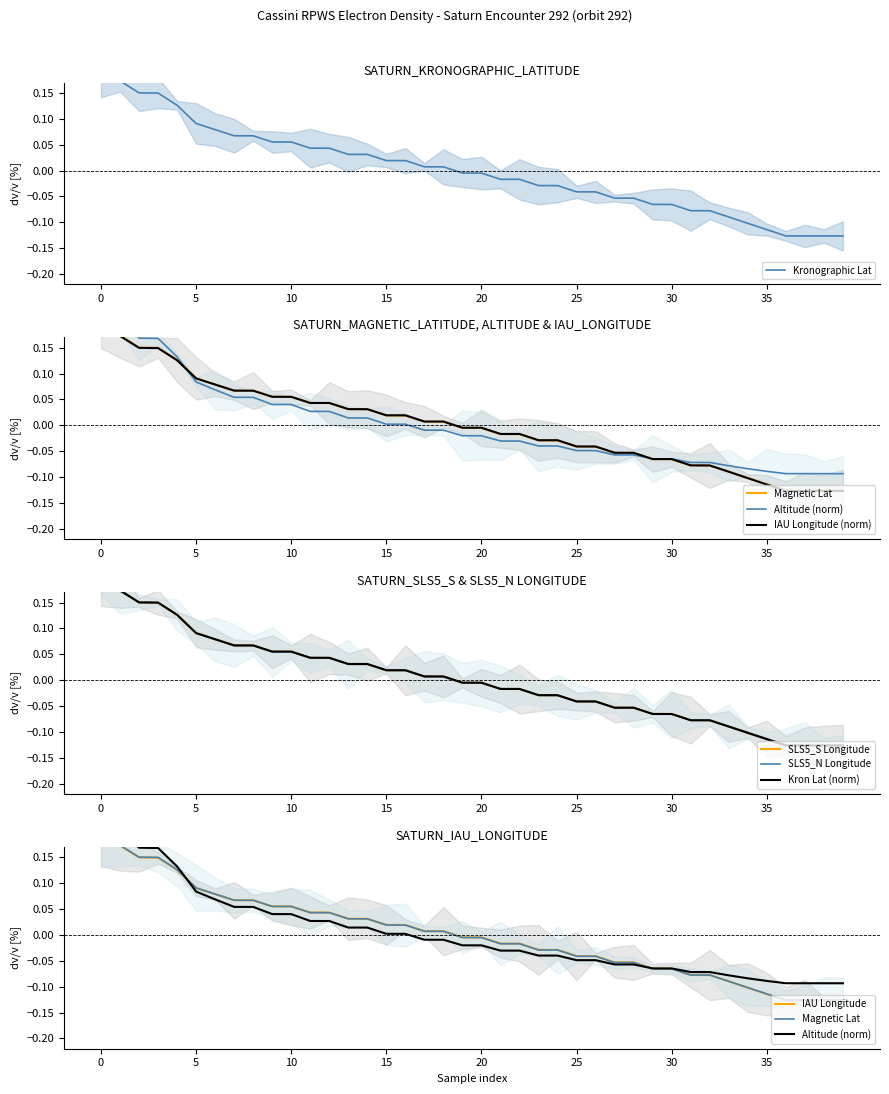

Where do SATURN_KRONOGRAPHIC_LATITUDE and SATURN_MAGNETIC_LATITUDE first cross each other?

4 and 5